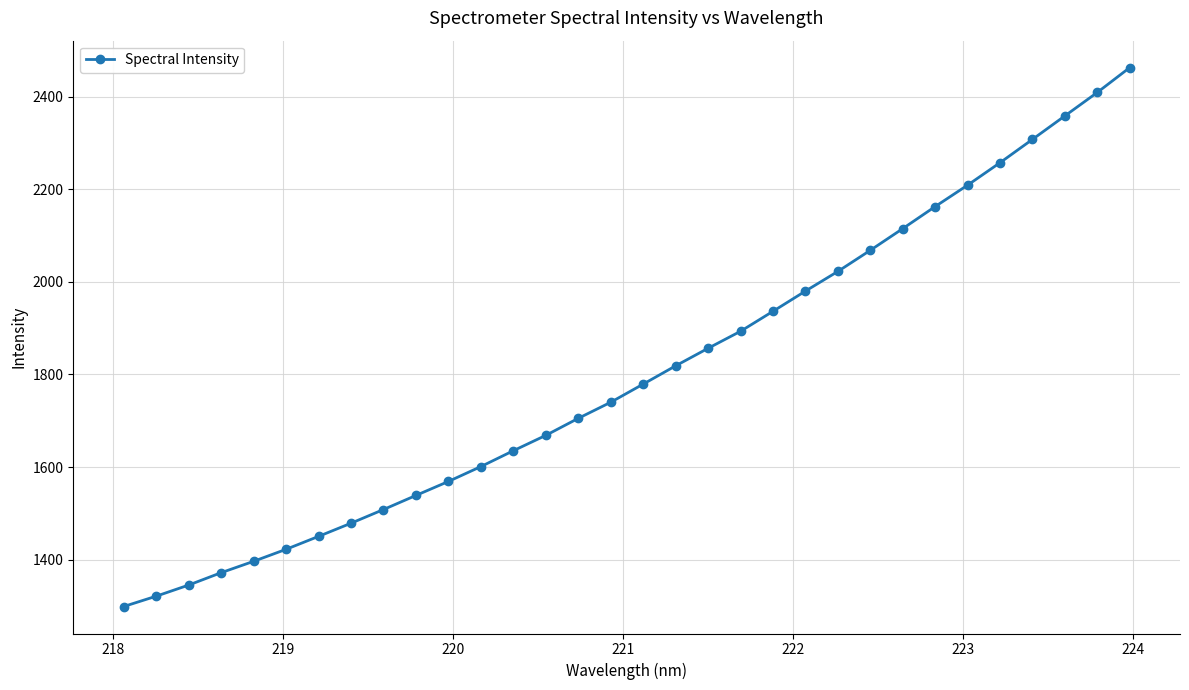

What is the value of the 12th point from the left?

1601.1